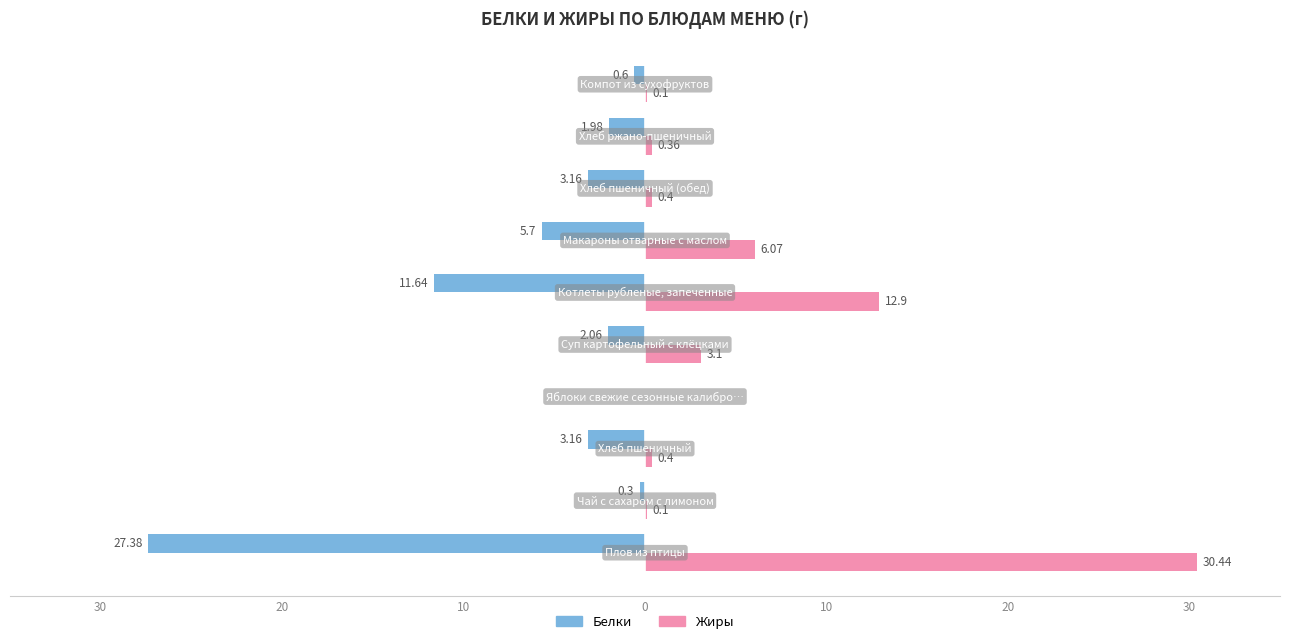

What is the average value of the Белки series?

-5.6